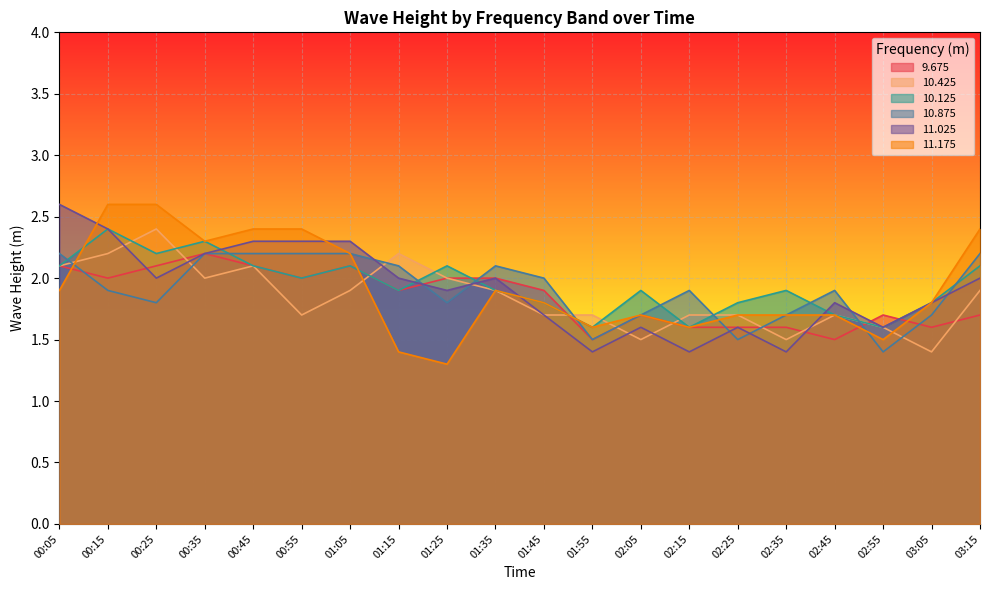

What is the minimum value shown in the chart?

1.3